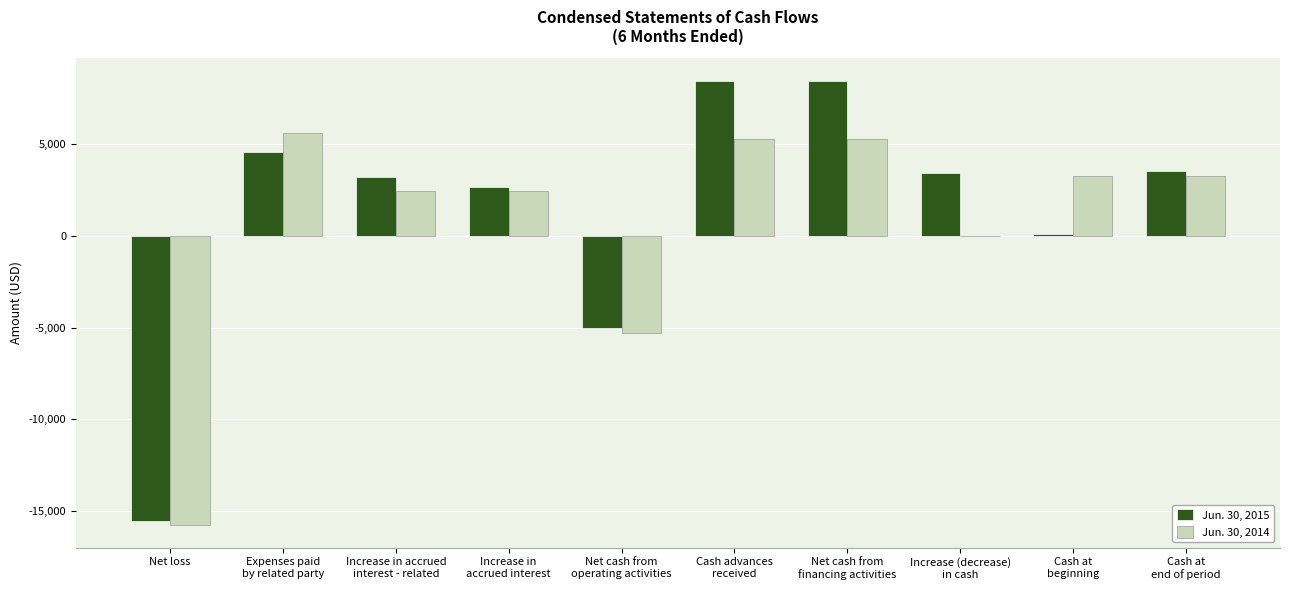

What is the greatest value displayed?

8476